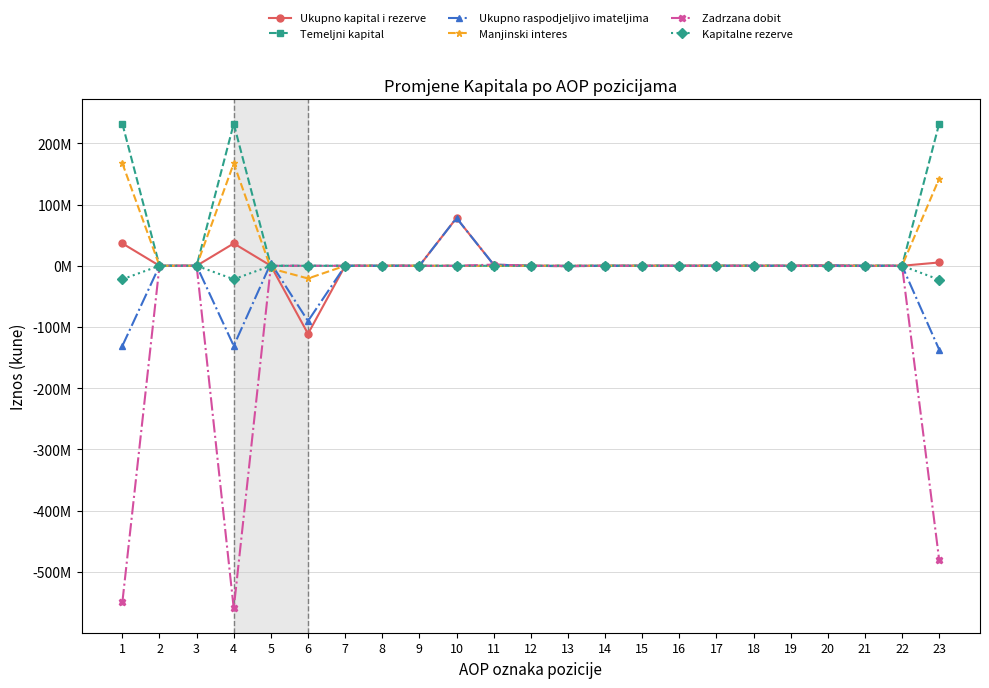

What is the difference between the highest and lowest values at 11?

1915198